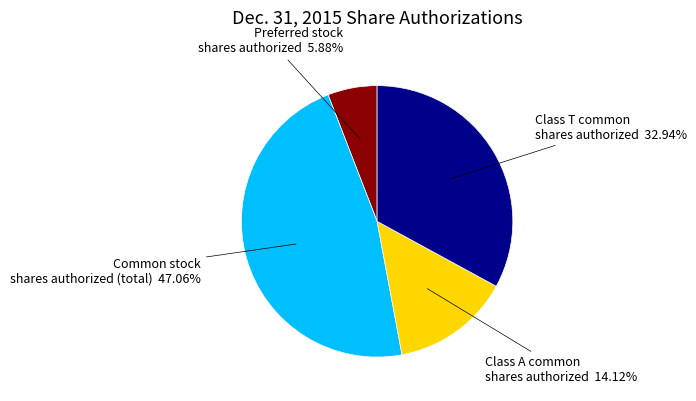

Do Class A common shares authorized and Common stock shares authorized (total) together represent more than half of the pie?

Yes